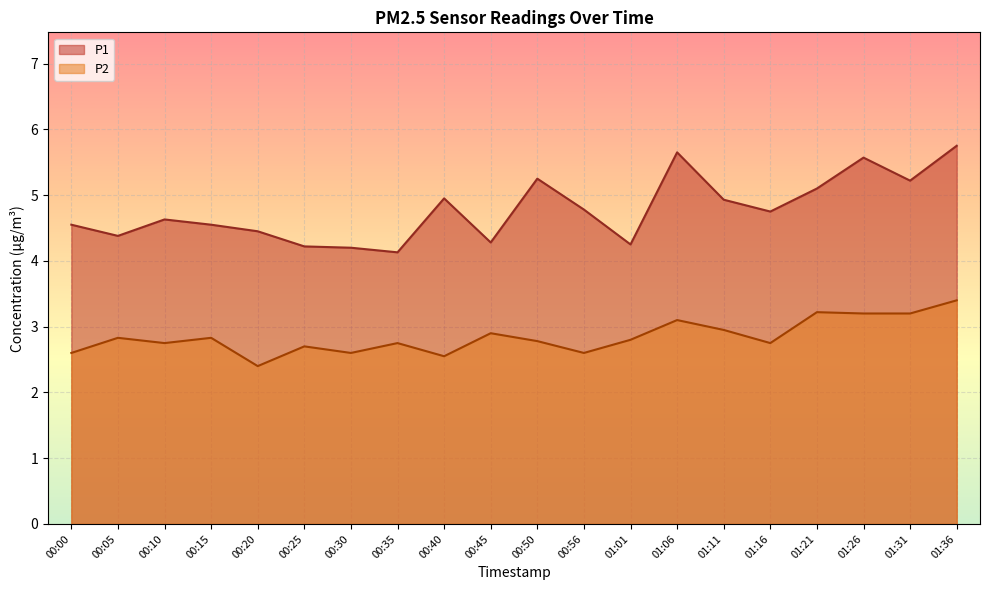

Reading left to right, extract all data points from this chart.

P1: 4.5	4.4	4.6	4.5	4.5	4.2	4.2	4.1	5.0	4.3	5.2	4.8	4.2	5.7	4.9	4.8	5.1	5.6	5.2	5.8
P2: 2.6	2.8	2.8	2.8	2.4	2.7	2.6	2.8	2.5	2.9	2.8	2.6	2.8	3.1	3.0	2.8	3.2	3.2	3.2	3.4